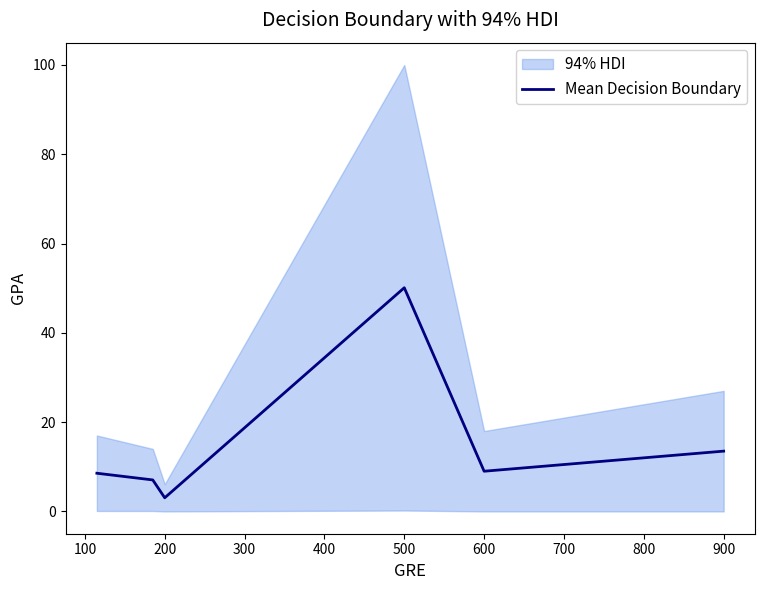

What is the minimum value shown in the chart?

3.0